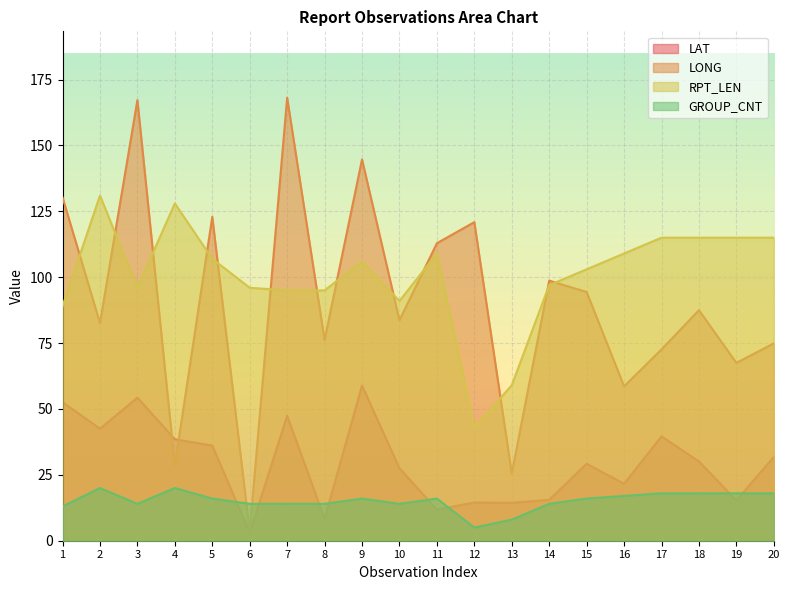

How many lines are shown in the chart?

4